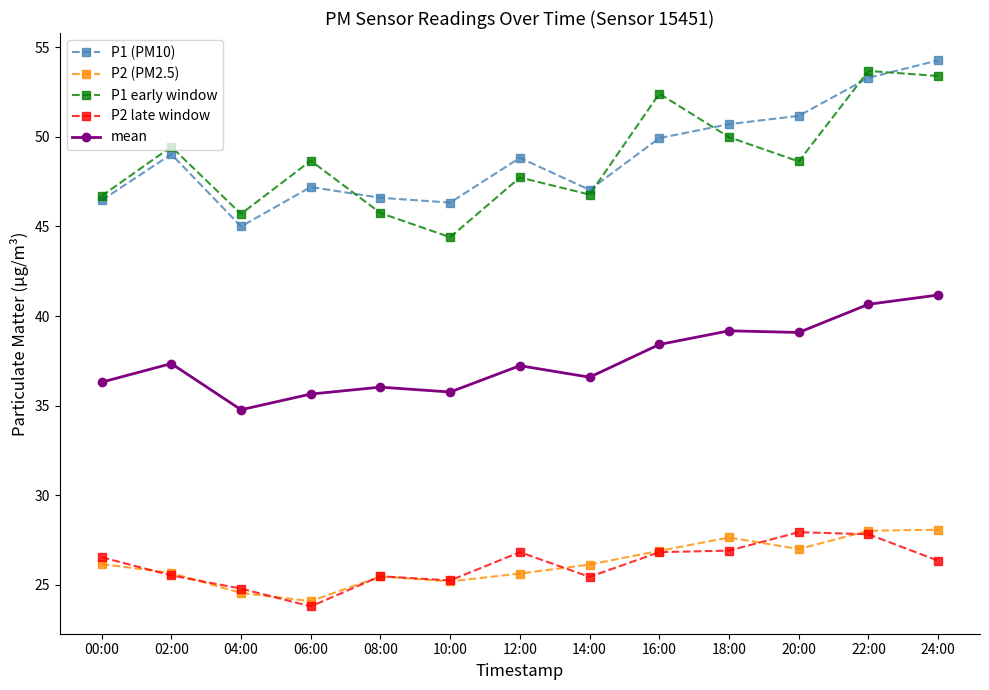

At which category does P1 (PM10) reach its first local valley?

04:00